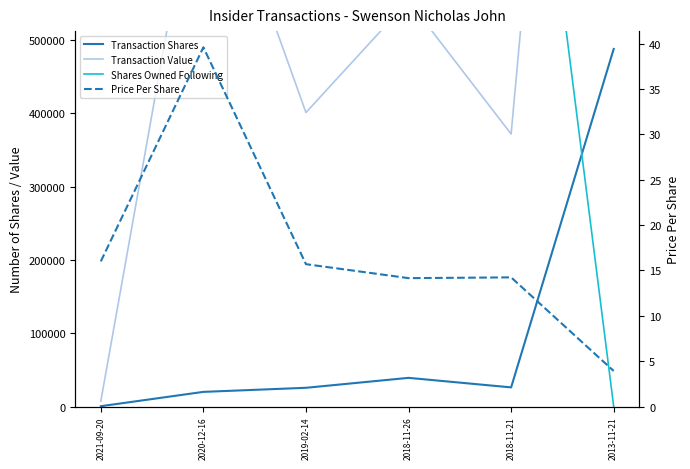

True or false: Price Per Share and Shares Owned Following cross at least once.

True